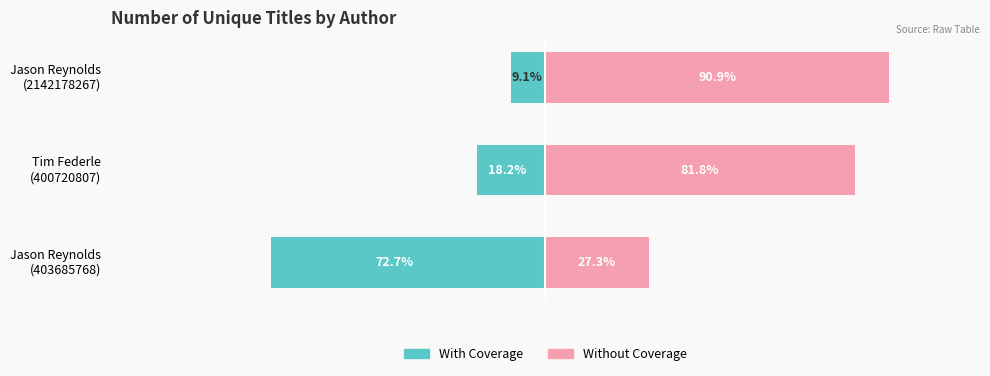

How many distinct data groups are displayed?

2